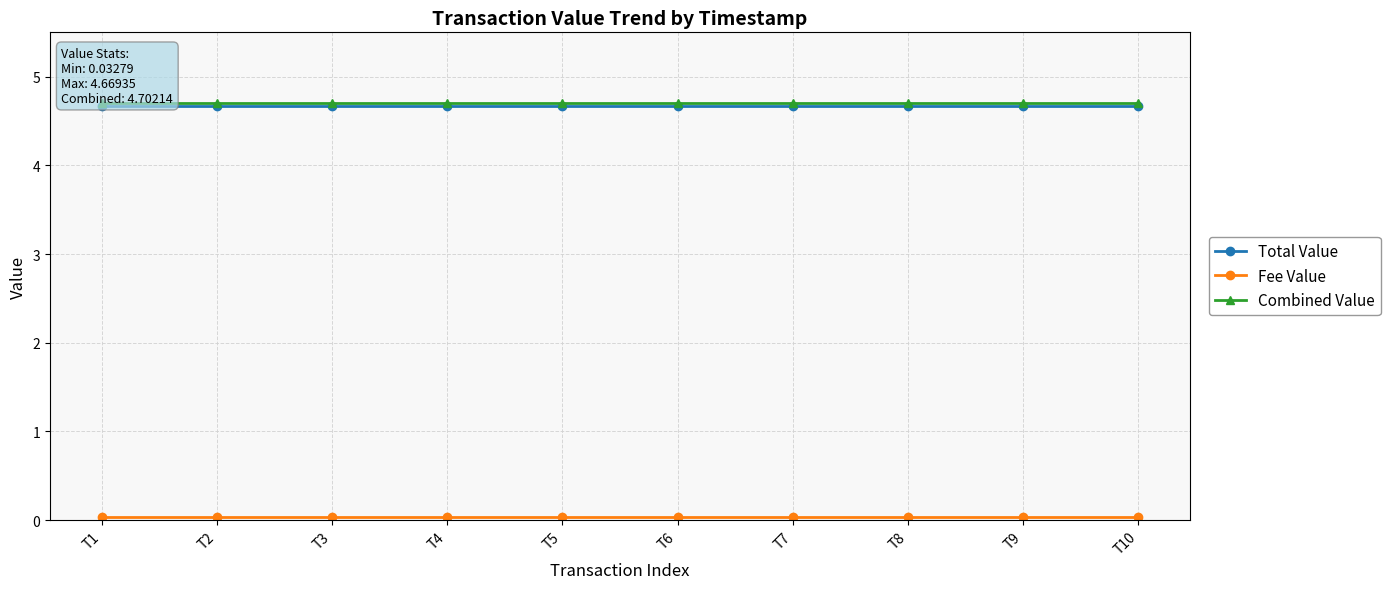

At how many categories does at least one series exceed 3?

10